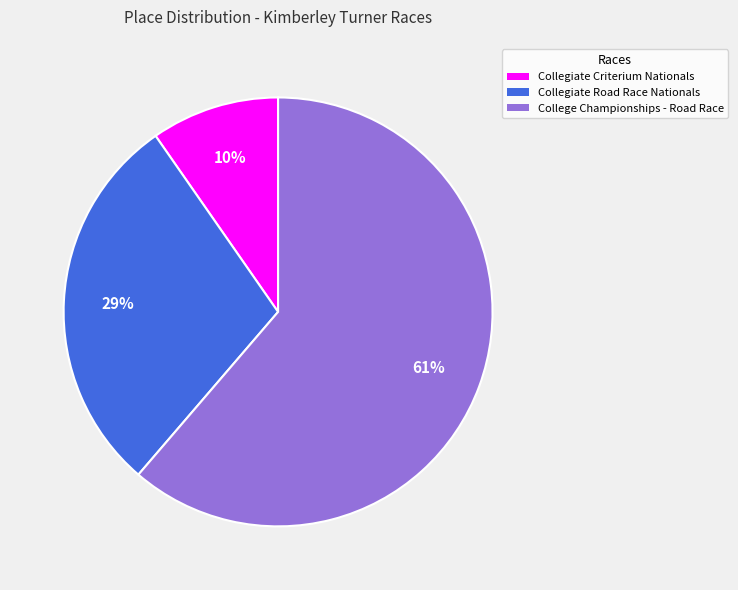

What is the majority slice?

College Championships - Road Race